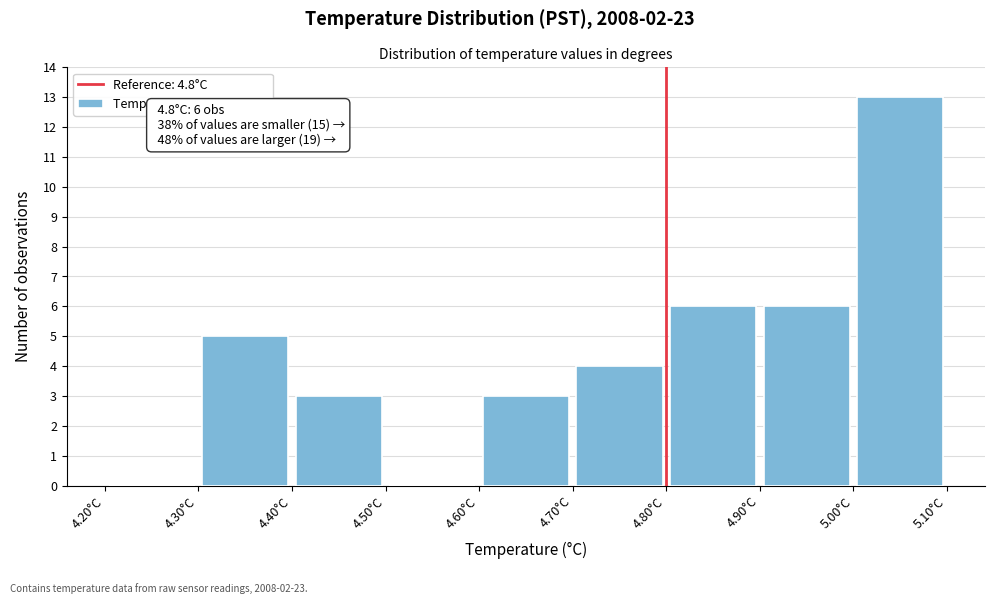

Over which range of the x-axis is the bar tallest?

5.0 to 5.1